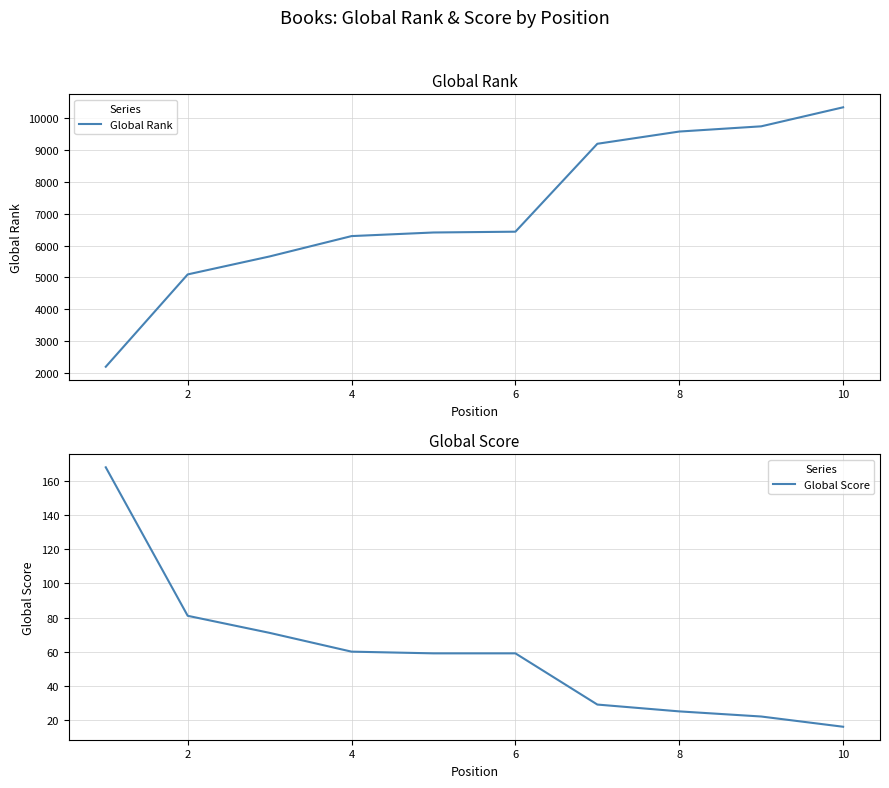

The value of Global Rank at 6 is 10730. True or false?

False